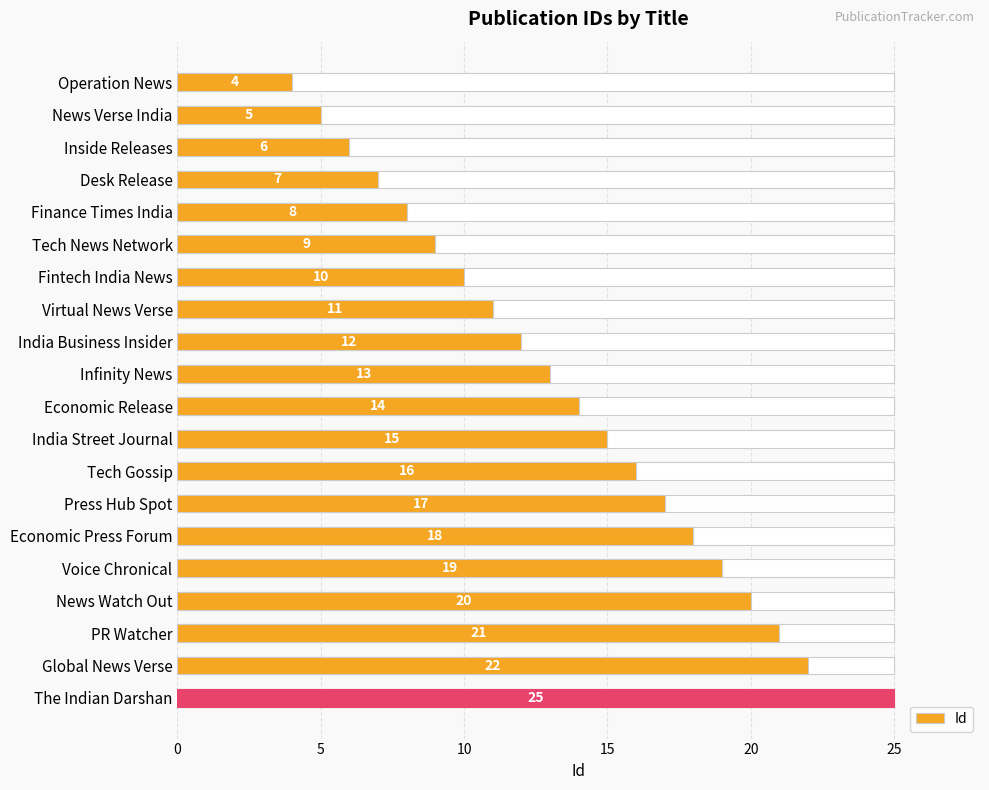

The value at Virtual News Verse is 11. True or false?

True